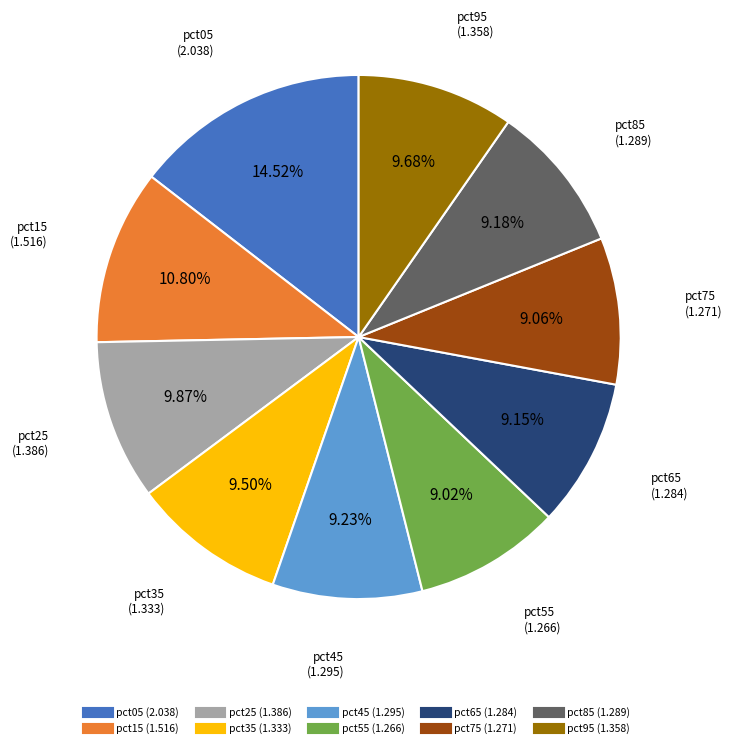

Is the sum of pct75 and pct35 greater than half?

No